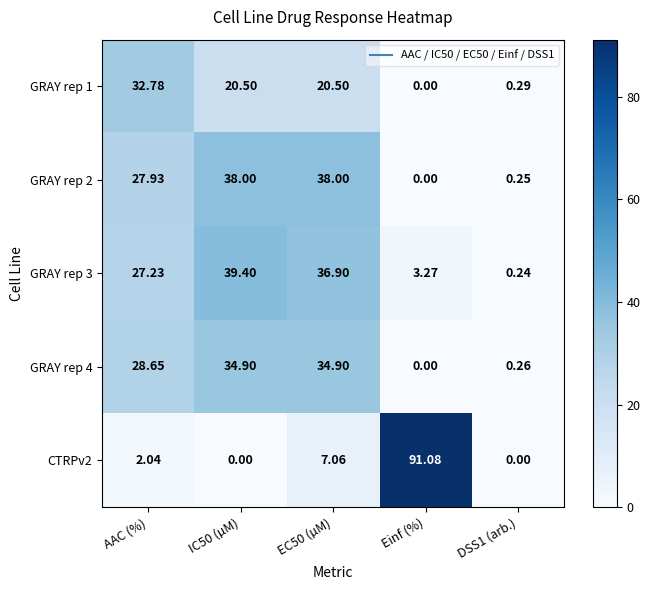

Which category has the lowest value in the GRAY rep 2 series?

Einf (%)